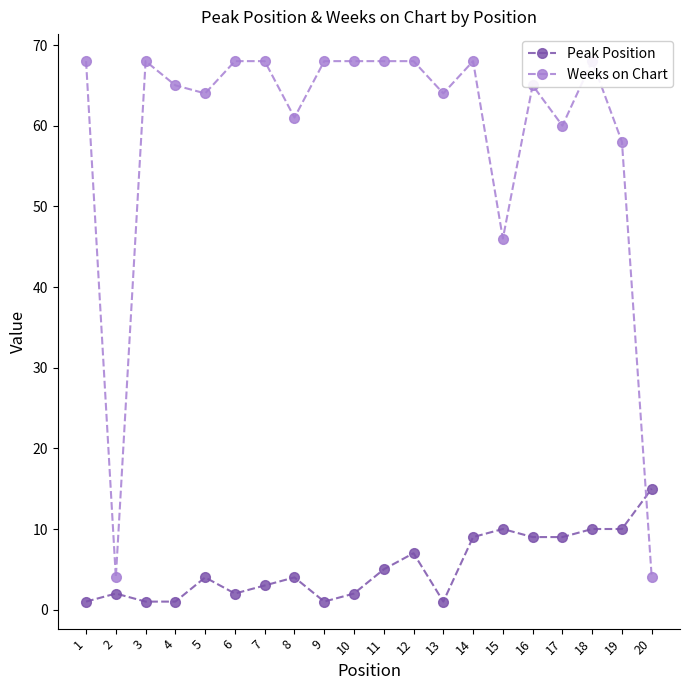

Between which two adjacent categories do Peak Position and Weeks on Chart first intersect?

19 and 20